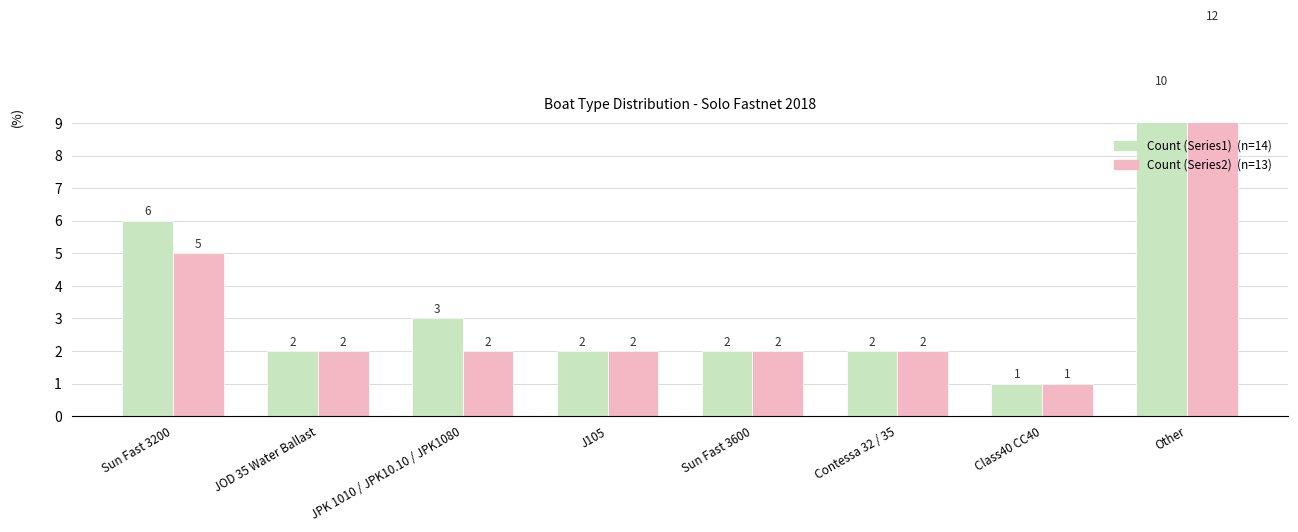

Reading left to right, what are all the values shown in this chart?

Count (Series1): 6	2	3	2	2	2	1	10
Count (Series2): 5	2	2	2	2	2	1	12